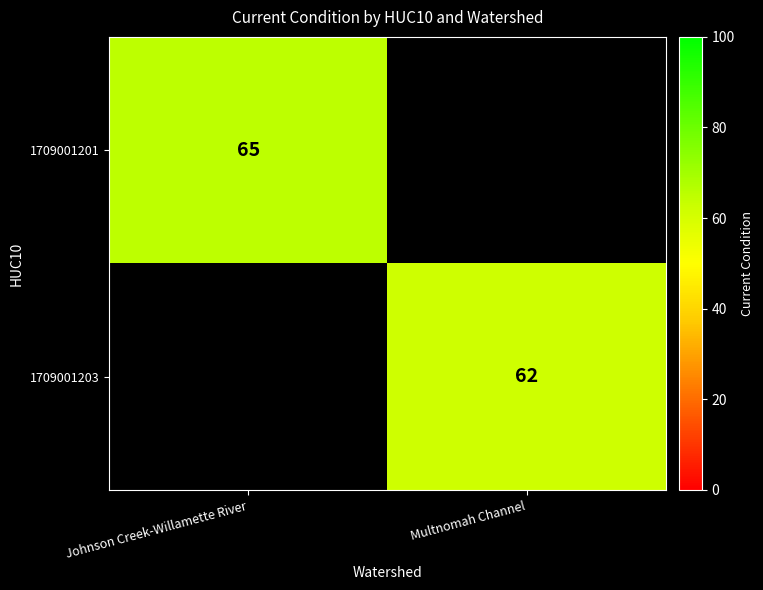

Is the value of 1709001201 at Johnson Creek-Willamette River greater than the value of 1709001203 at Johnson Creek-Willamette River?

No